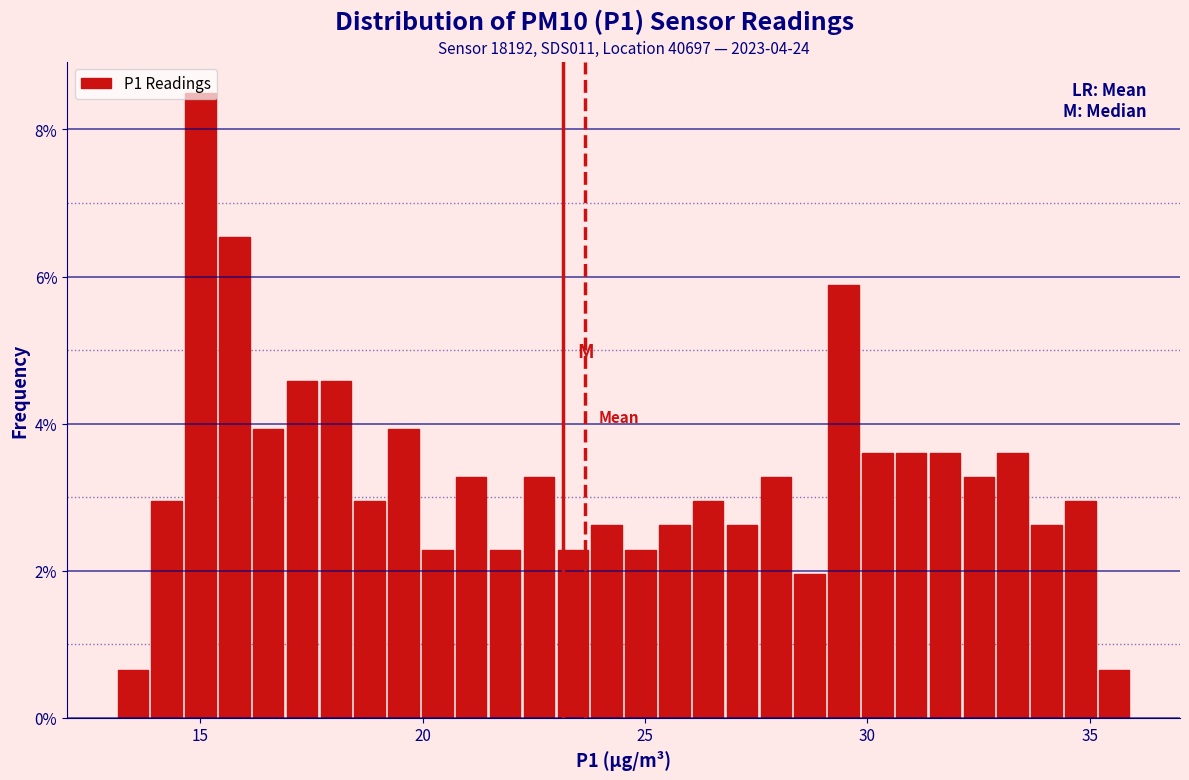

Around what value on the x-axis is the tallest bar? Give the approximate position of its centre, as read against the axis.

15.0